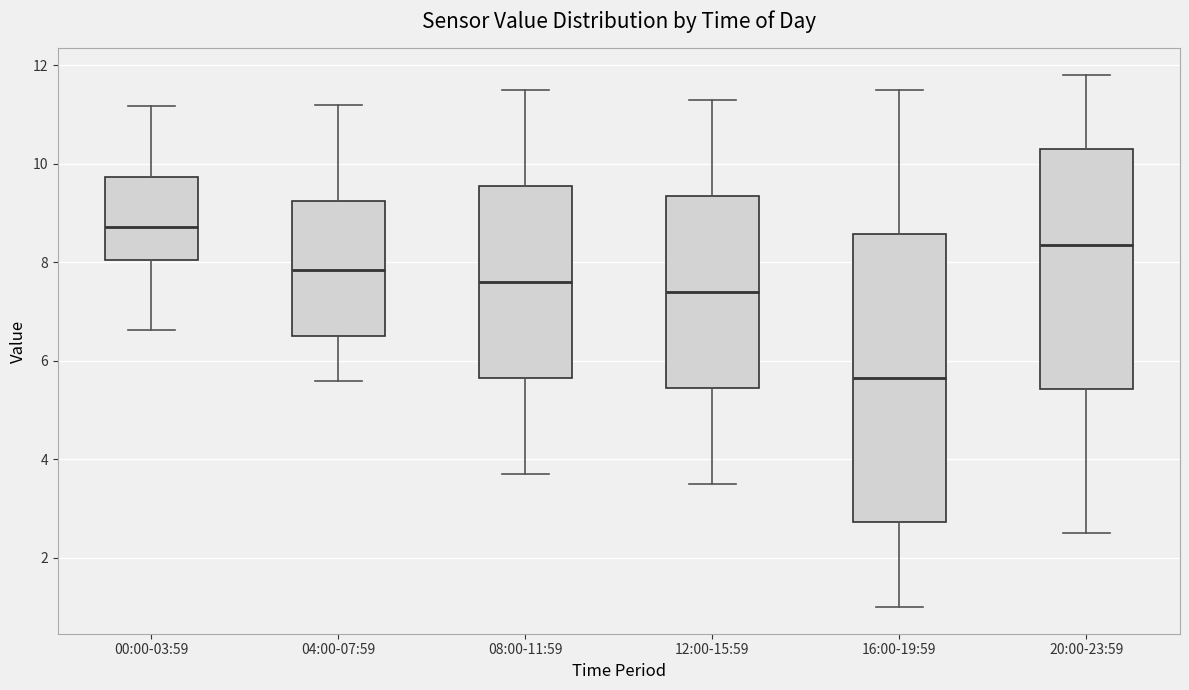

Which box is the tallest, from its lower edge to its upper edge?

16:00-19:59